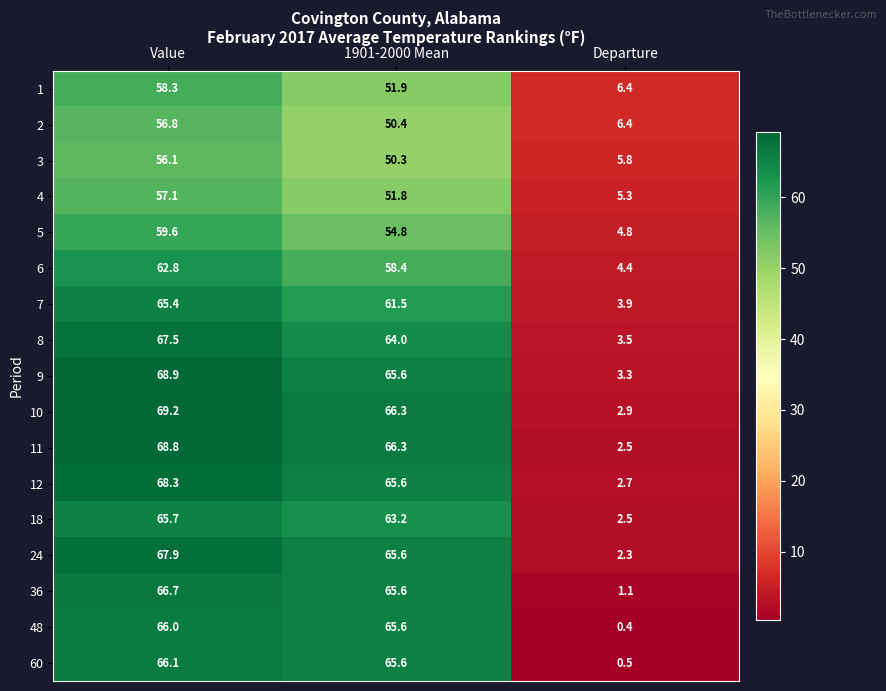

What is the average value of the 4 series?

38.1